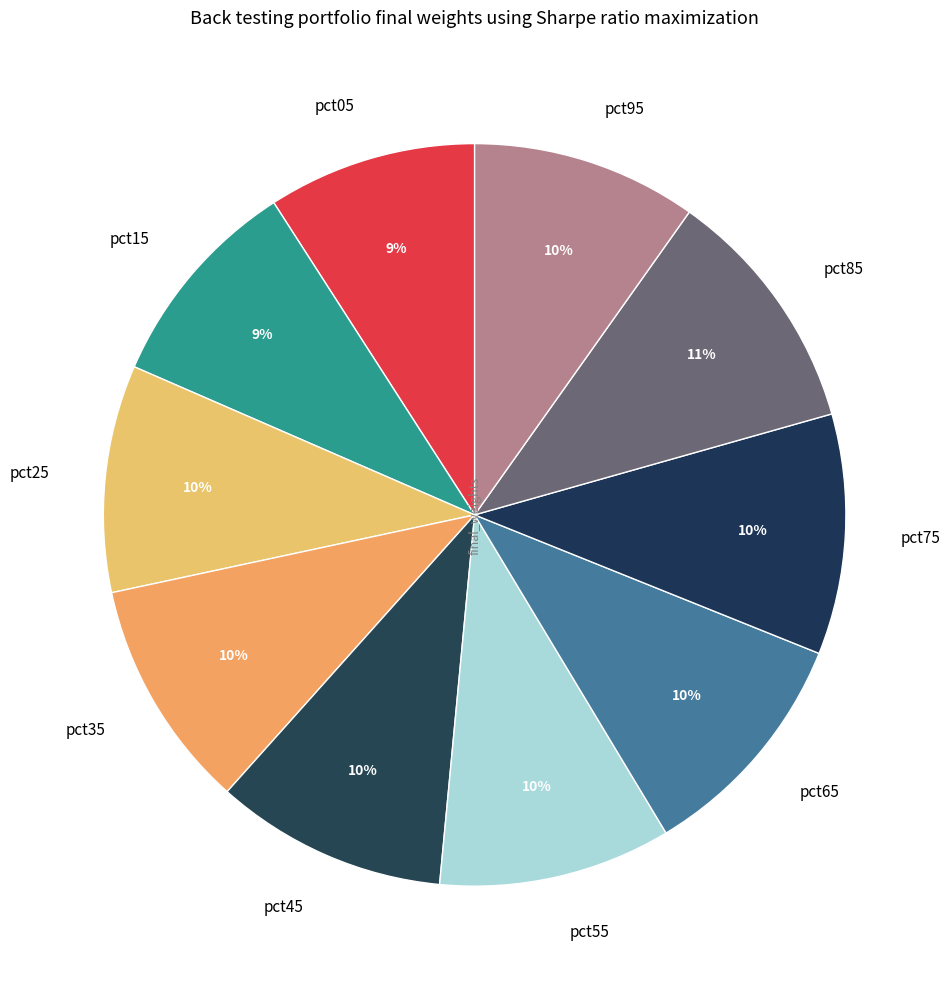

Is it true that pct15 is 9% of the pie?

True